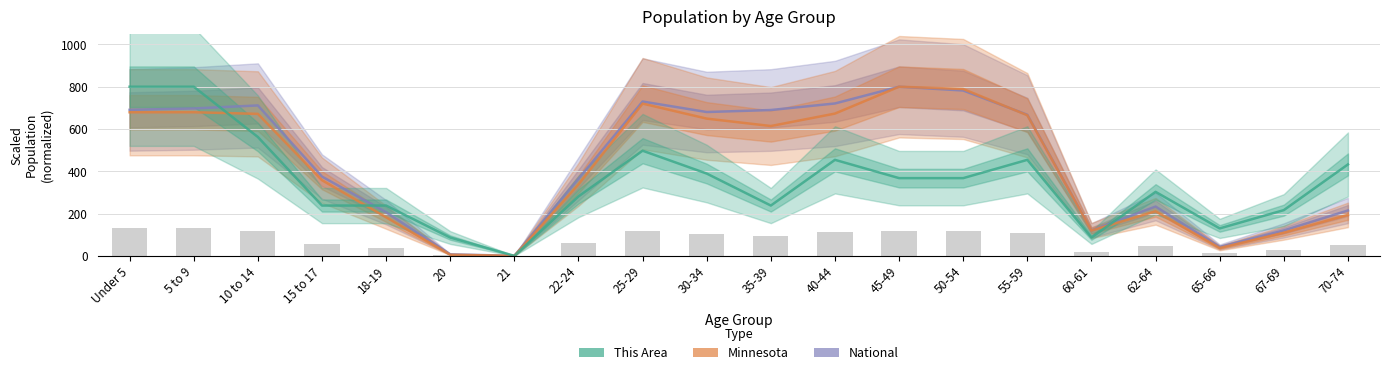

What is the label of the 11th bar from the right?

30-34